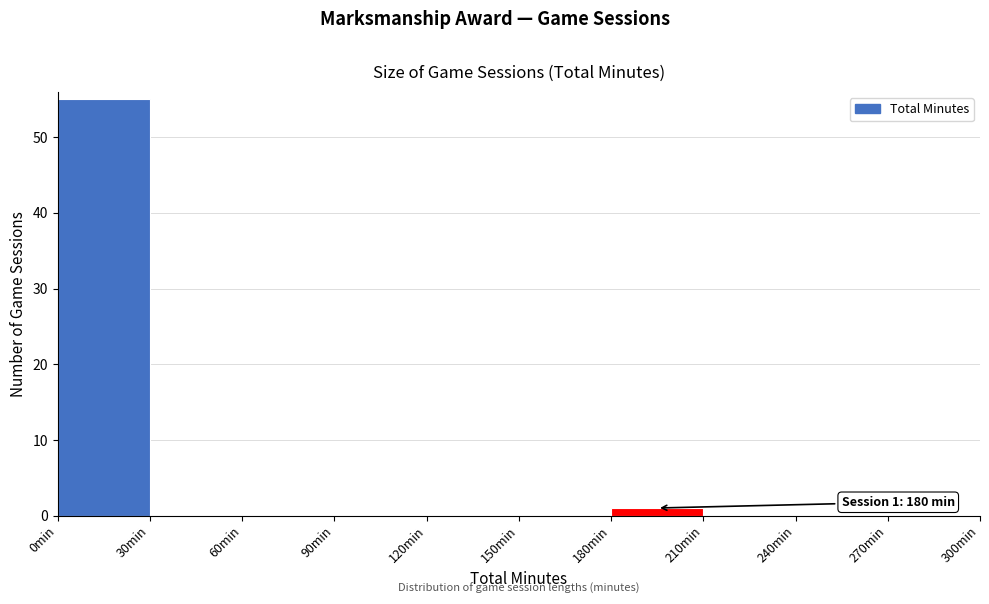

Over which range of the x-axis is the bar tallest?

0 to 30